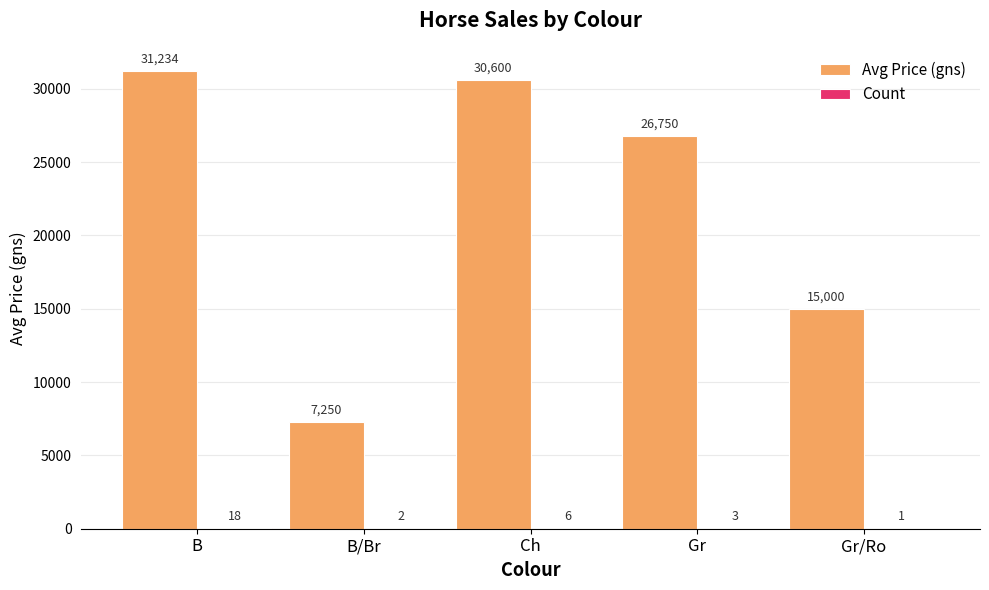

Which series has the largest range (max minus min)?

Avg Price (gns)